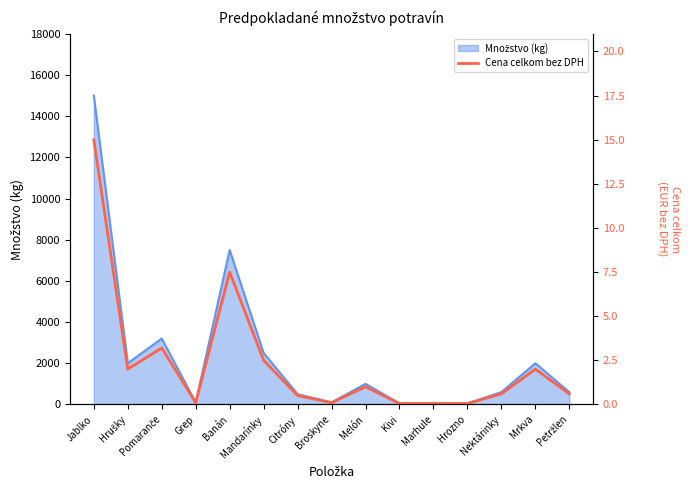

Where is the data nearest to the value 7?

Banán